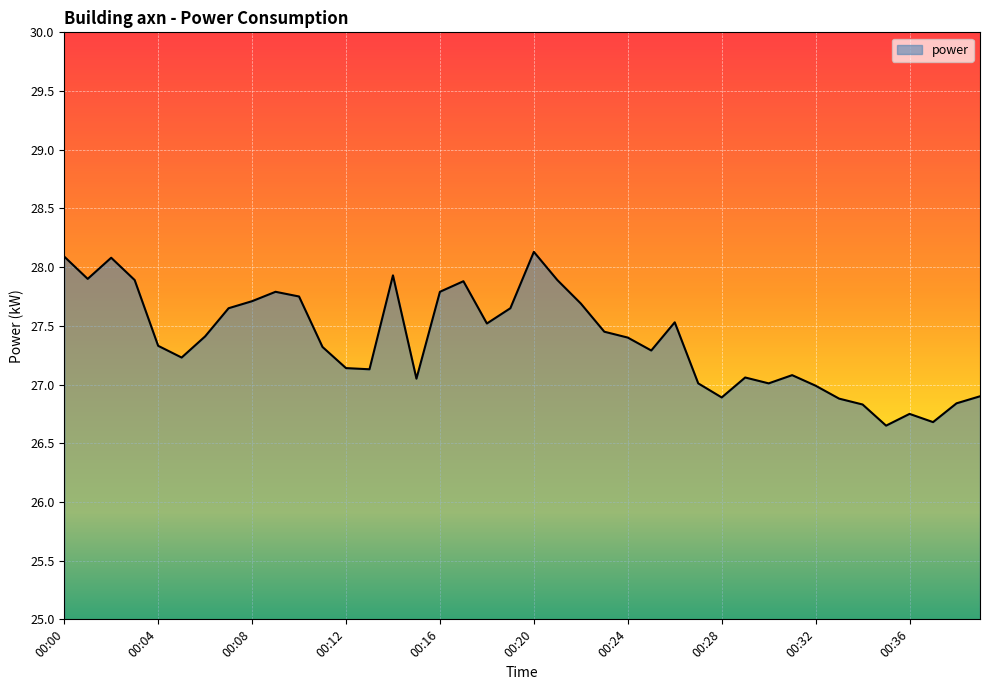

What is the greatest value displayed?

28.1